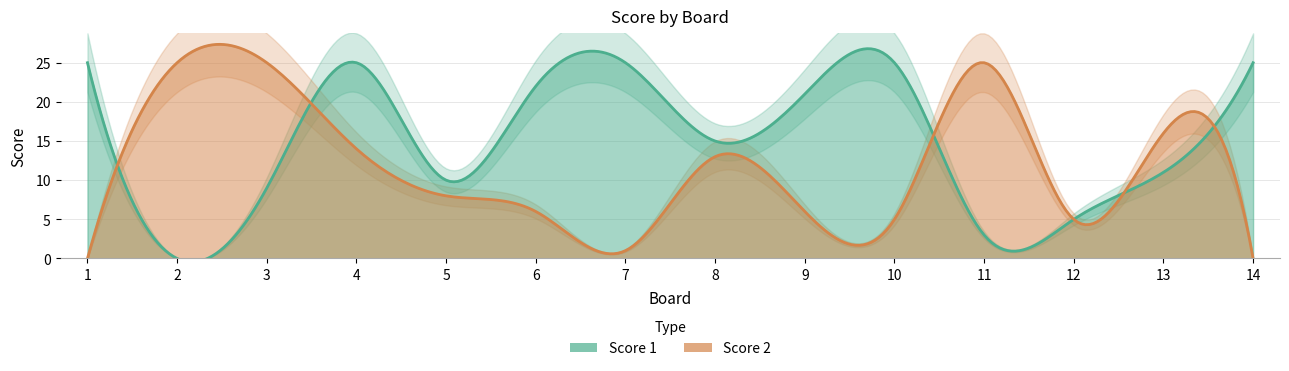

What is the value of the Score 1 point at the 13th from the left?

11